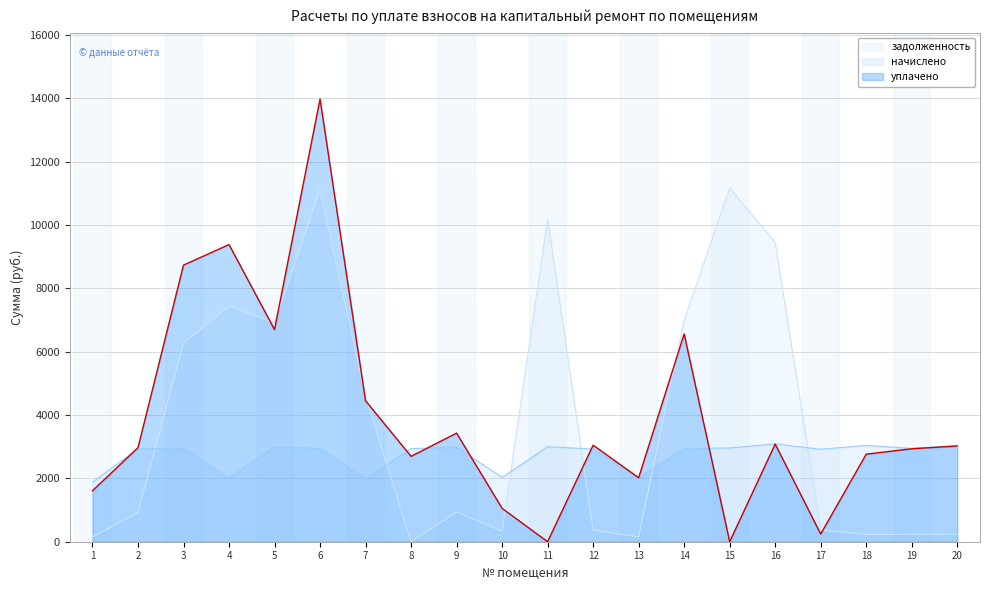

What is the approximate value of начислено at 2?

2939.3